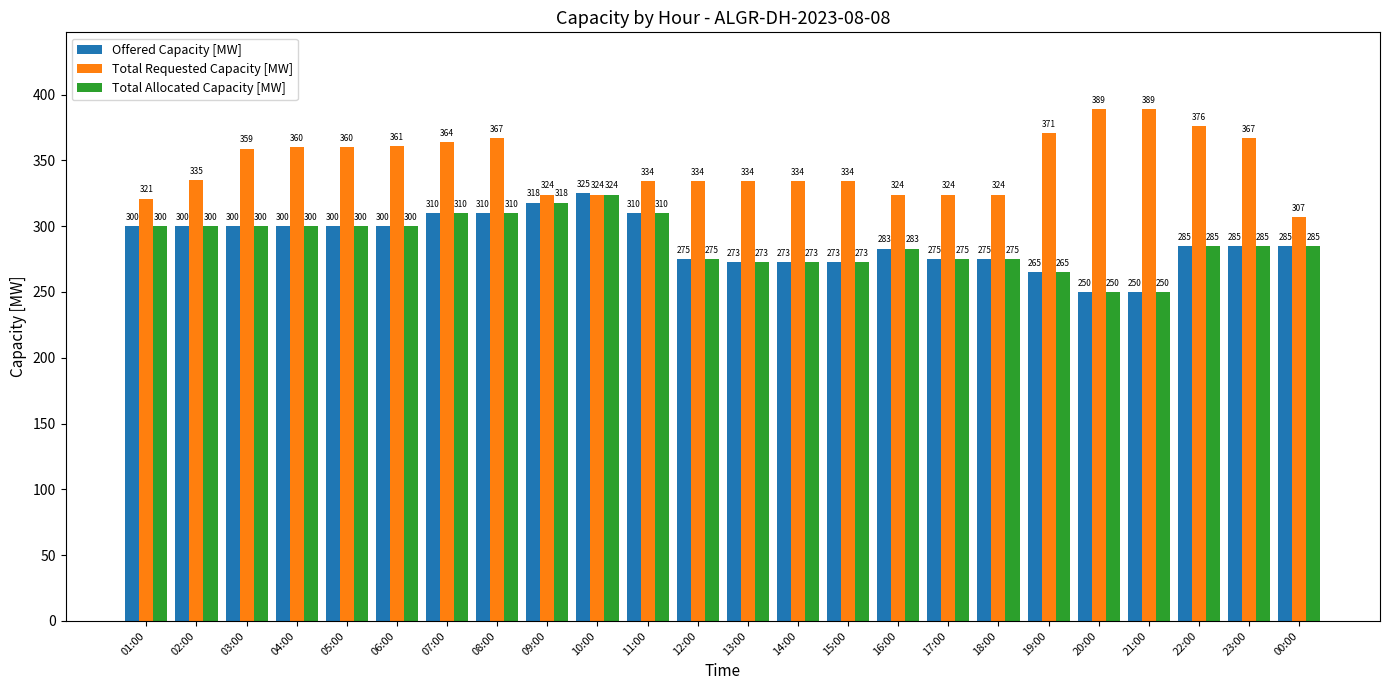

Which series has the largest total across all categories?

Total Requested Capacity [MW]